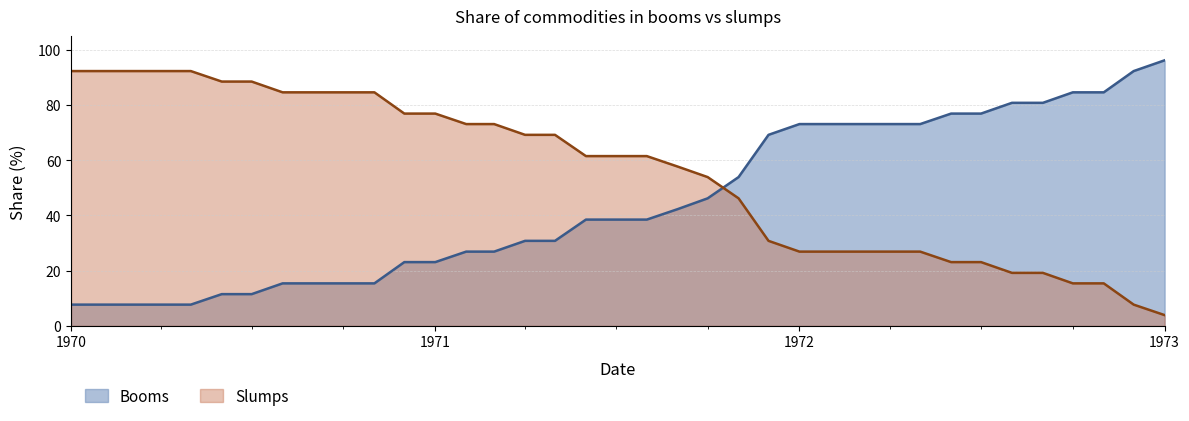

How many intersections are there between Slumps and Booms?

1